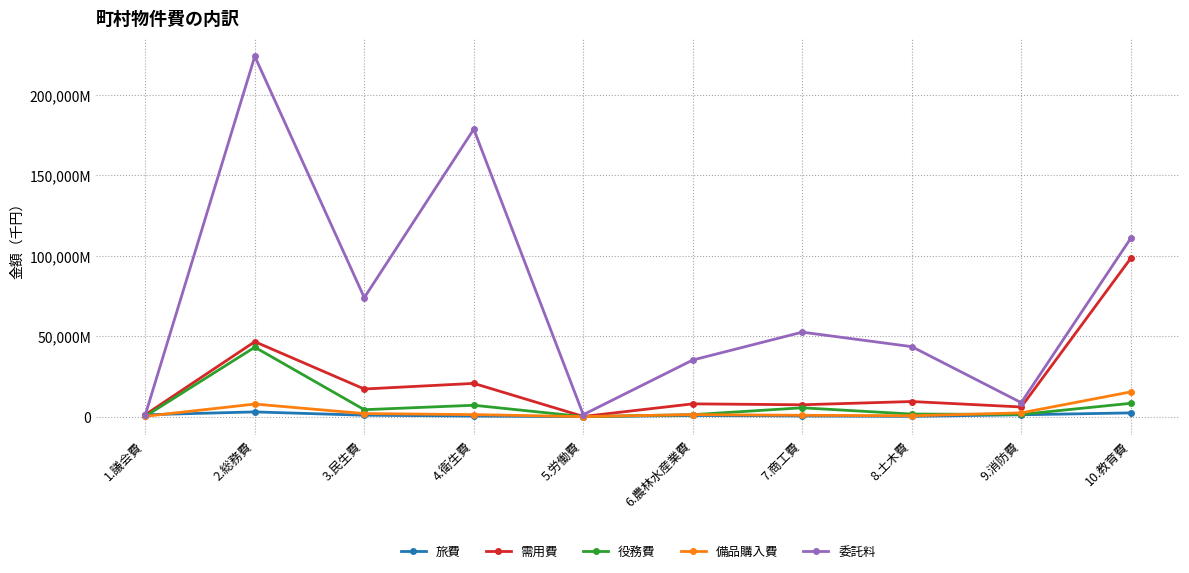

What are all the series names shown in the legend?

旅費, 需用費, 役務費, 備品購入費, 委託料